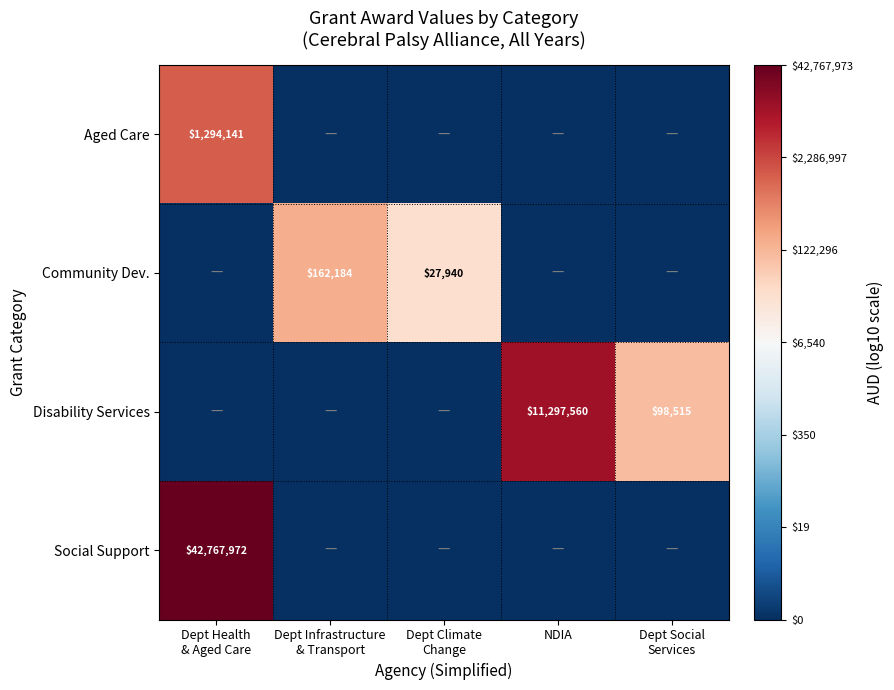

True or false: Disability Services has a value of 11297560 at NDIA.

True